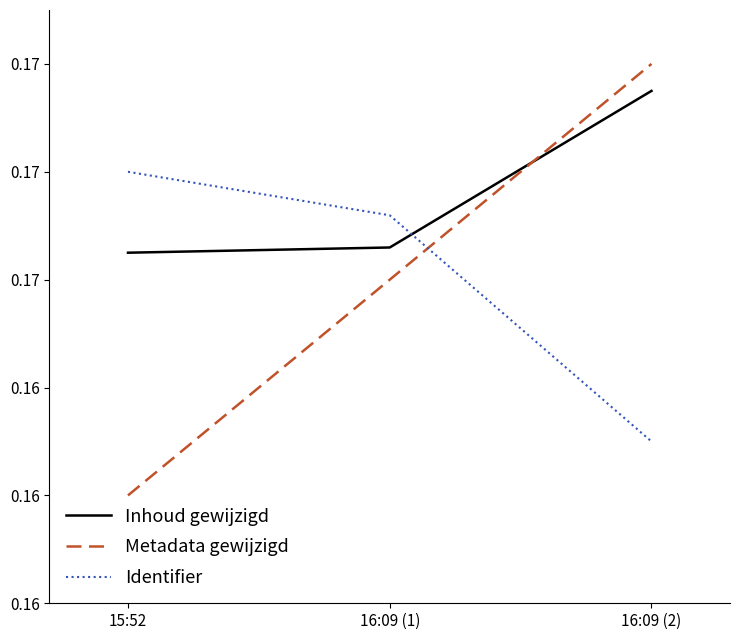

Is it true that Identifier equals 0.2 at 15:52?

True